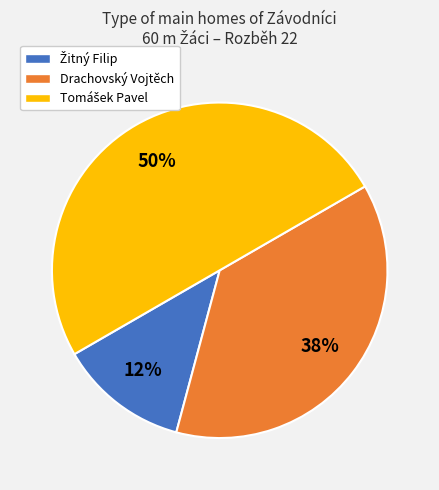

To the nearest percent, what is the average slice percentage?

33%